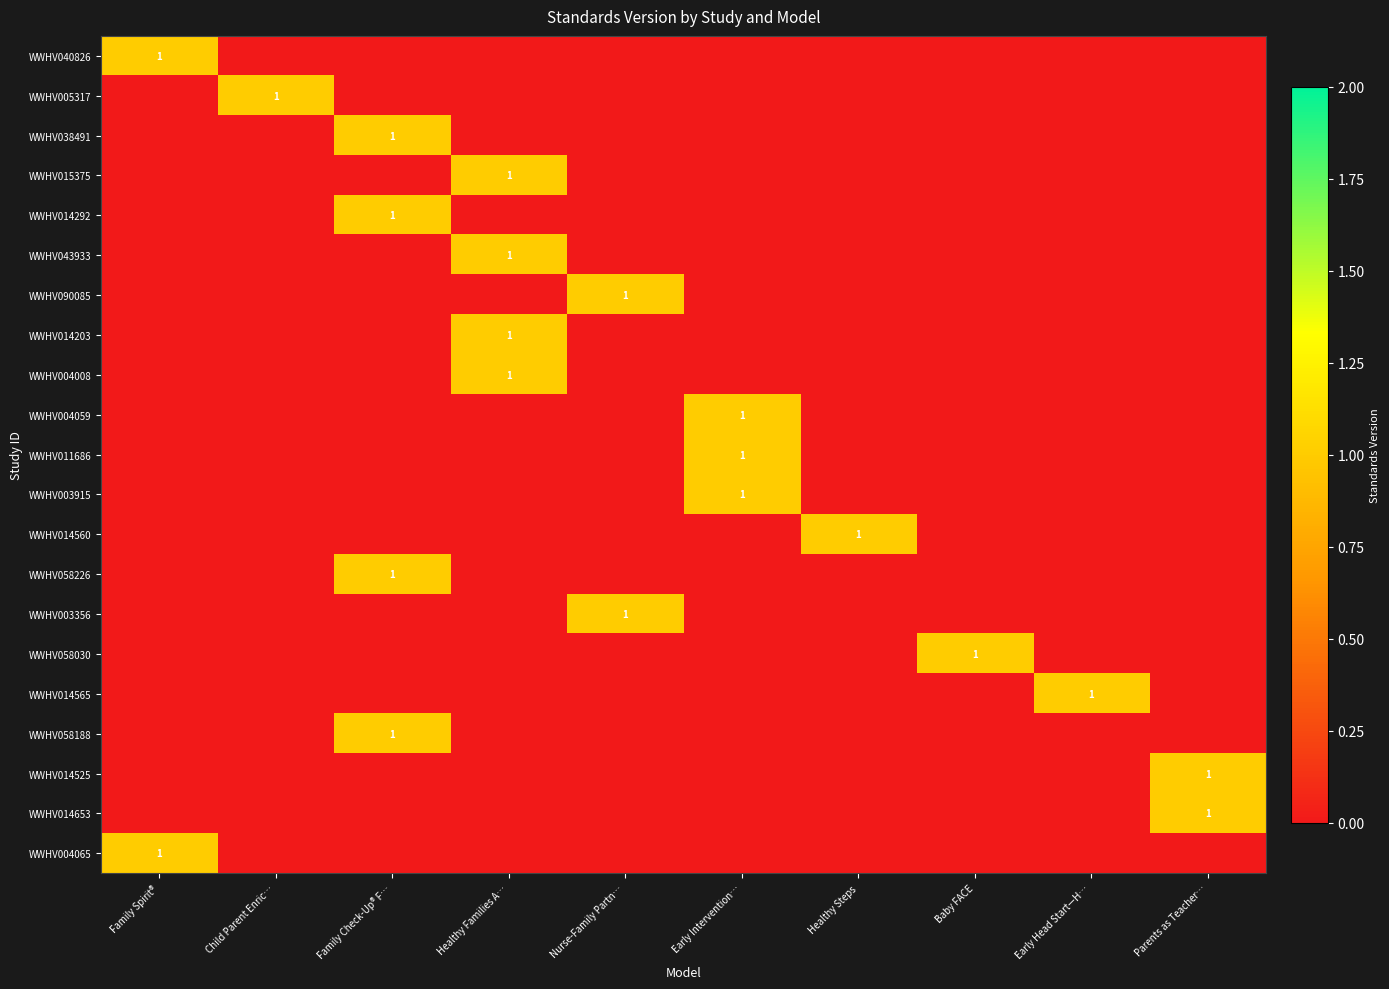

At which label is WWHV014565 closest to 0?

Family Spirit®